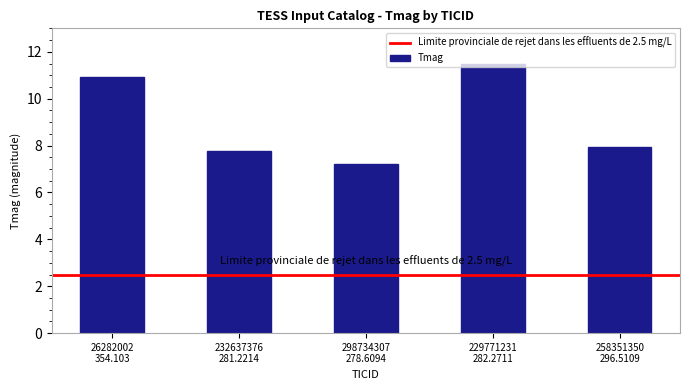

How many bars are there in total?

5